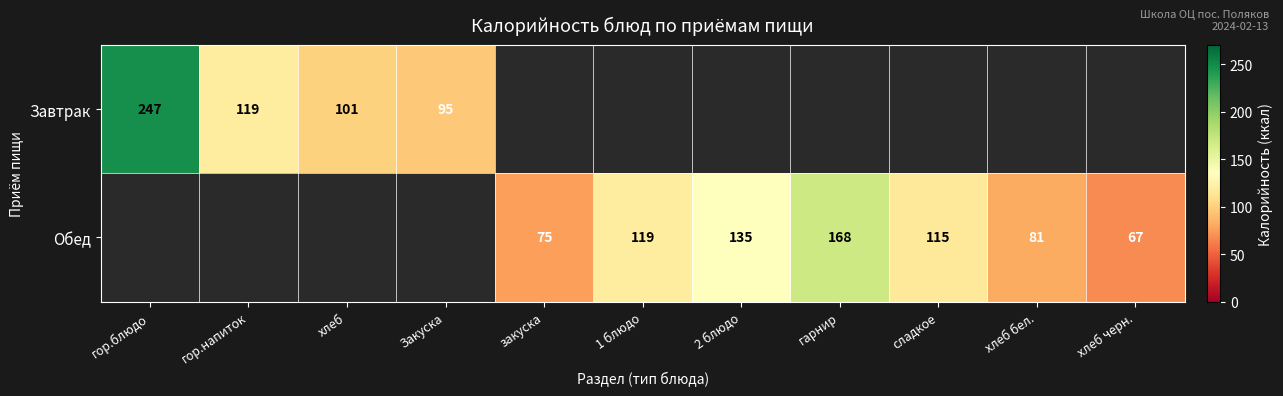

The value of Обед at гарнир is 168. True or false?

True